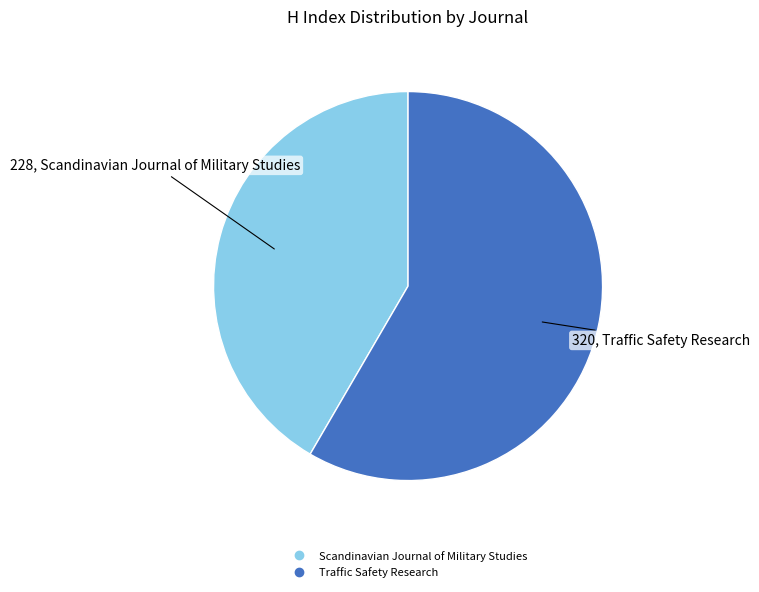

Which has a higher value, Traffic Safety Research or Scandinavian Journal of Military Studies?

Traffic Safety Research